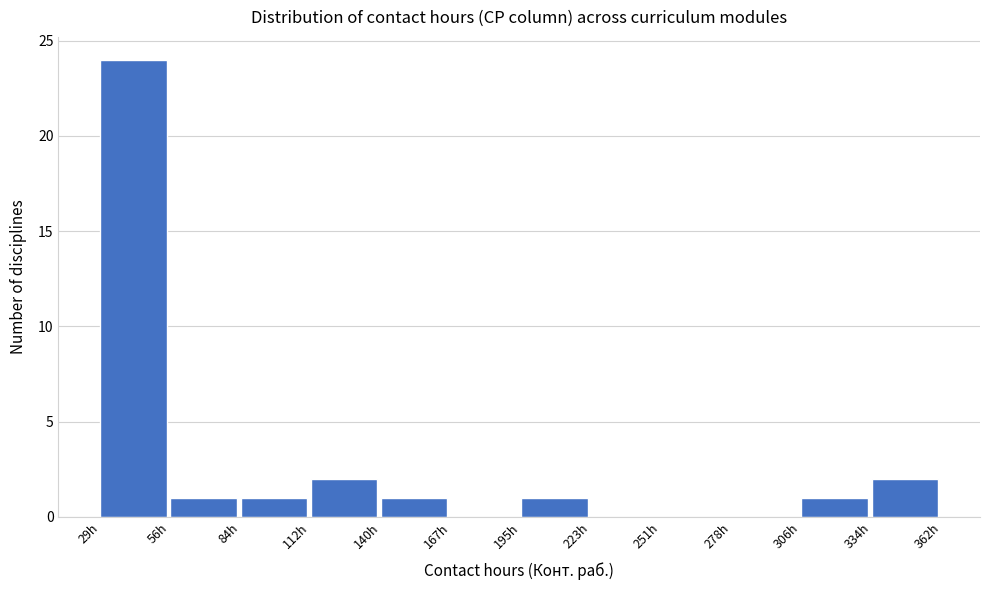

Which range on the x-axis has the tallest bar?

30 to 55